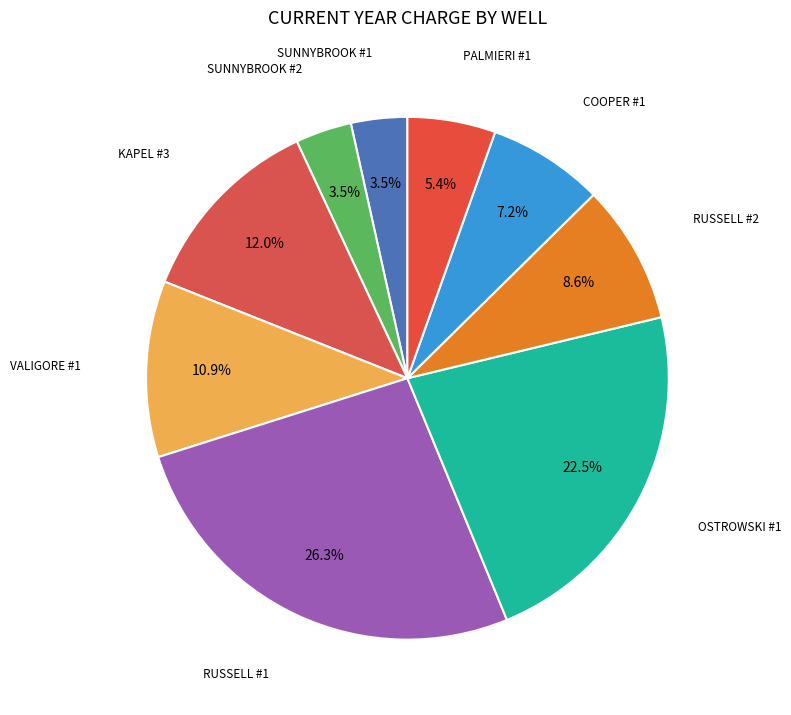

Is there a majority slice in this chart?

No